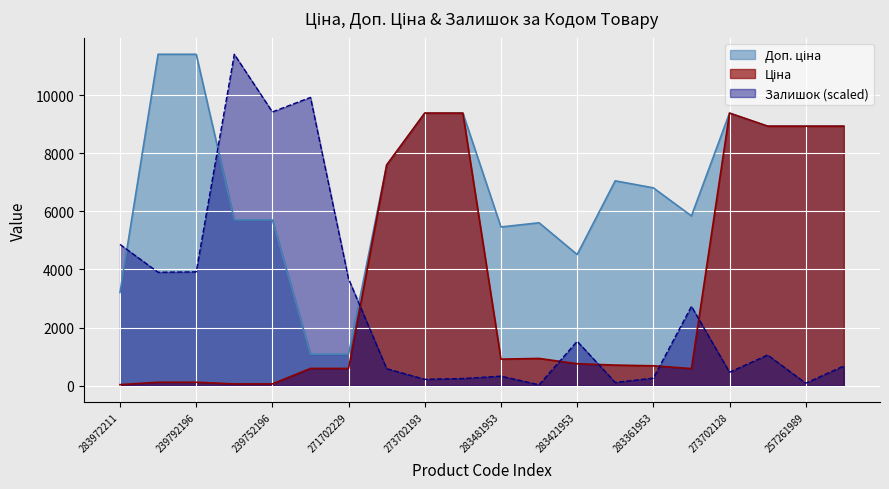

Which series has the largest range (max minus min)?

Залишок (scaled)